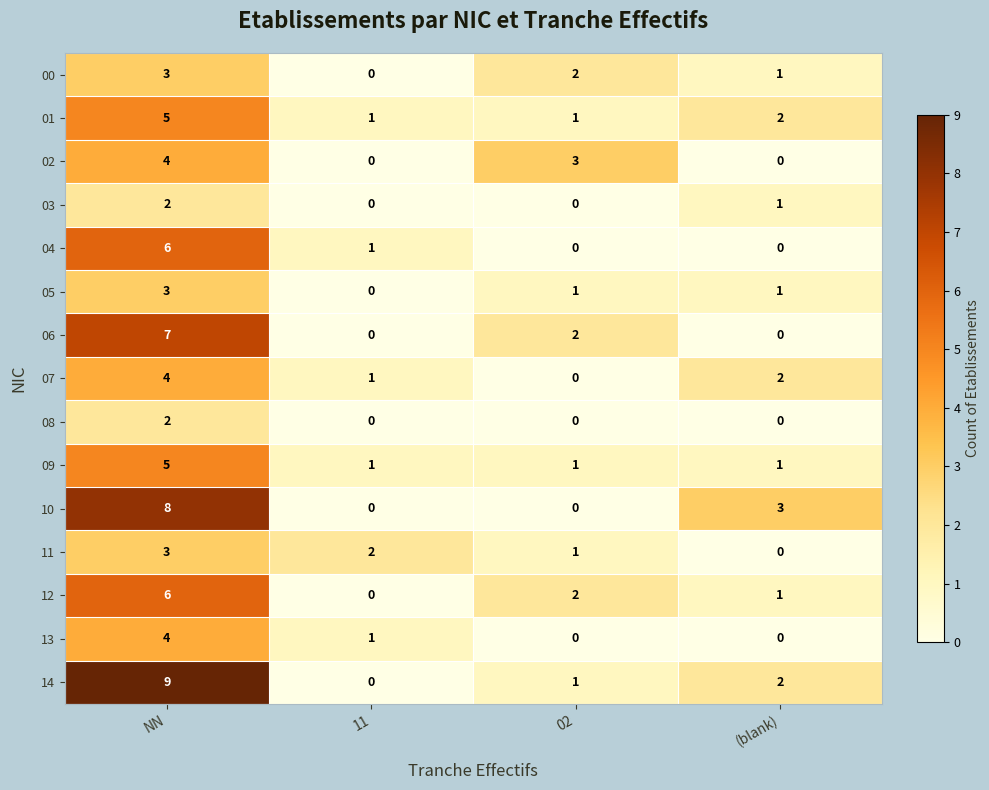

Which series has the largest range (max minus min)?

14